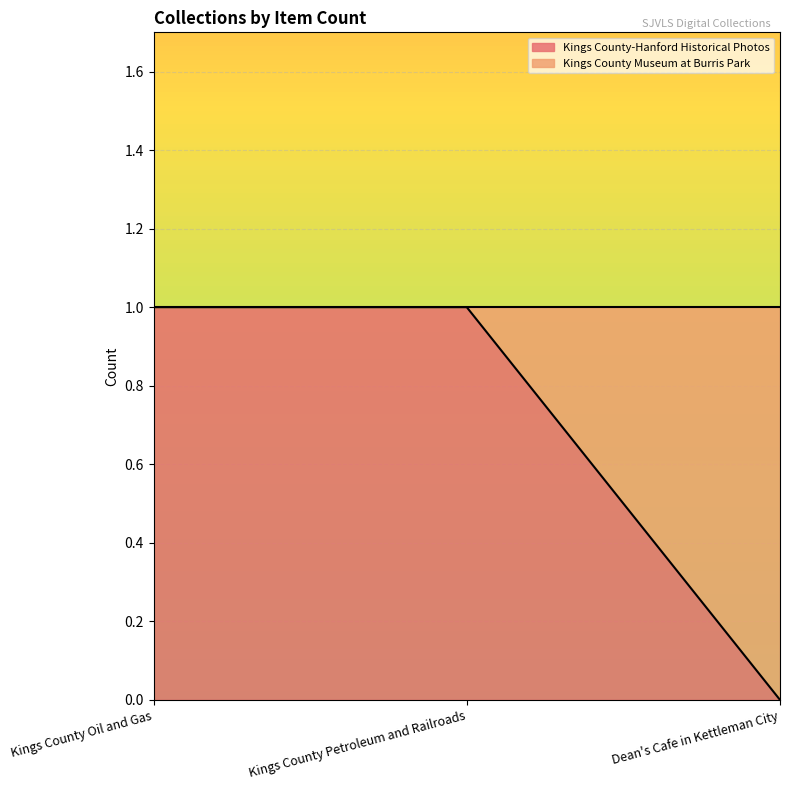

Rank the categories by value from lowest to highest.

Dean's Cafe in Kettleman City, Kings County Oil and Gas, Kings County Petroleum and Railroads